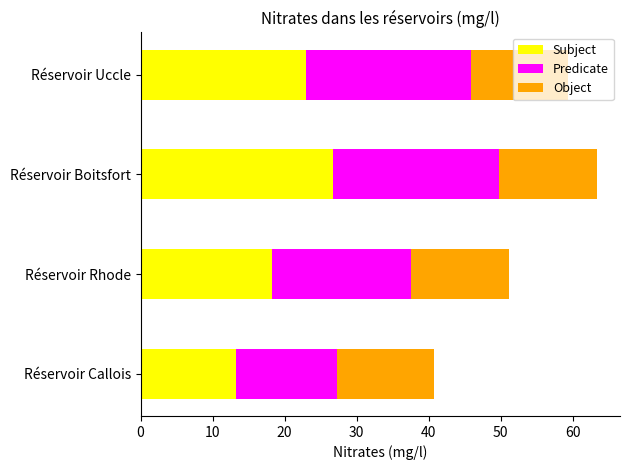

What is the total value across all series at Réservoir Rhode?

51.2